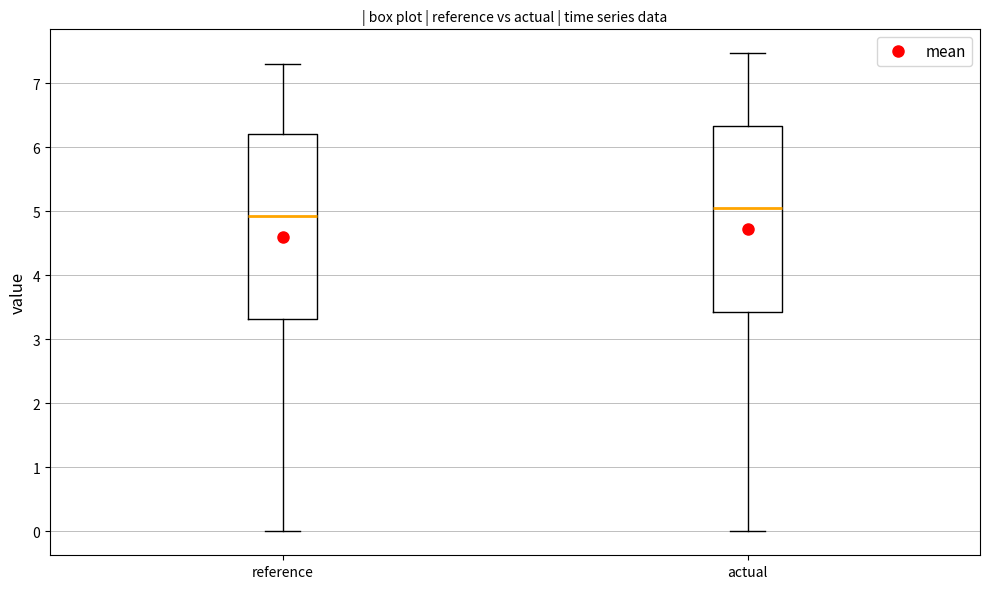

Reading left to right, read every box against the y-axis: the position of its median line, the range the box covers, and the ends of its whiskers. The values are not printed on the chart, so give them approximately, as read against the axis.

reference: median 4.9, box 3.3 to 6.2, whiskers 0.0 to 7.3
actual: median 5.0, box 3.4 to 6.3, whiskers 0.0 to 7.5